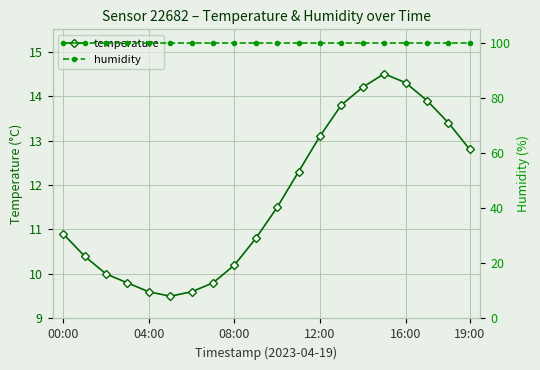

How many lines are shown in the chart?

2